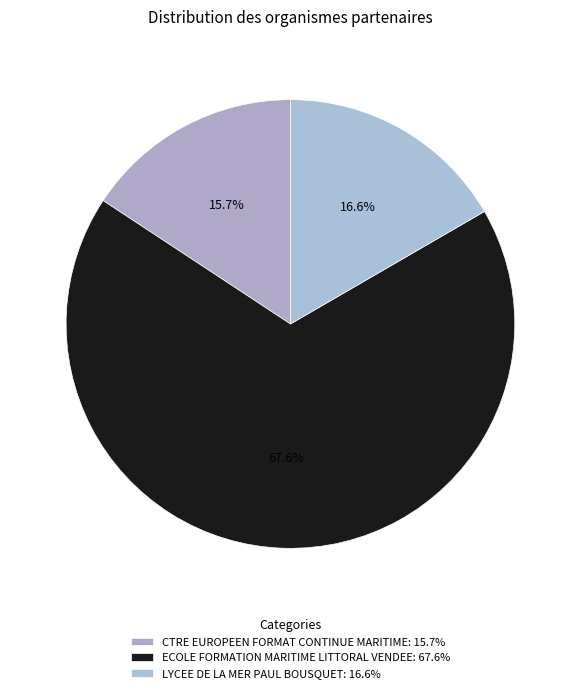

How much of the chart is everything except ECOLE FORMATION MARITIME LITTORAL VENDEE?

32.4%